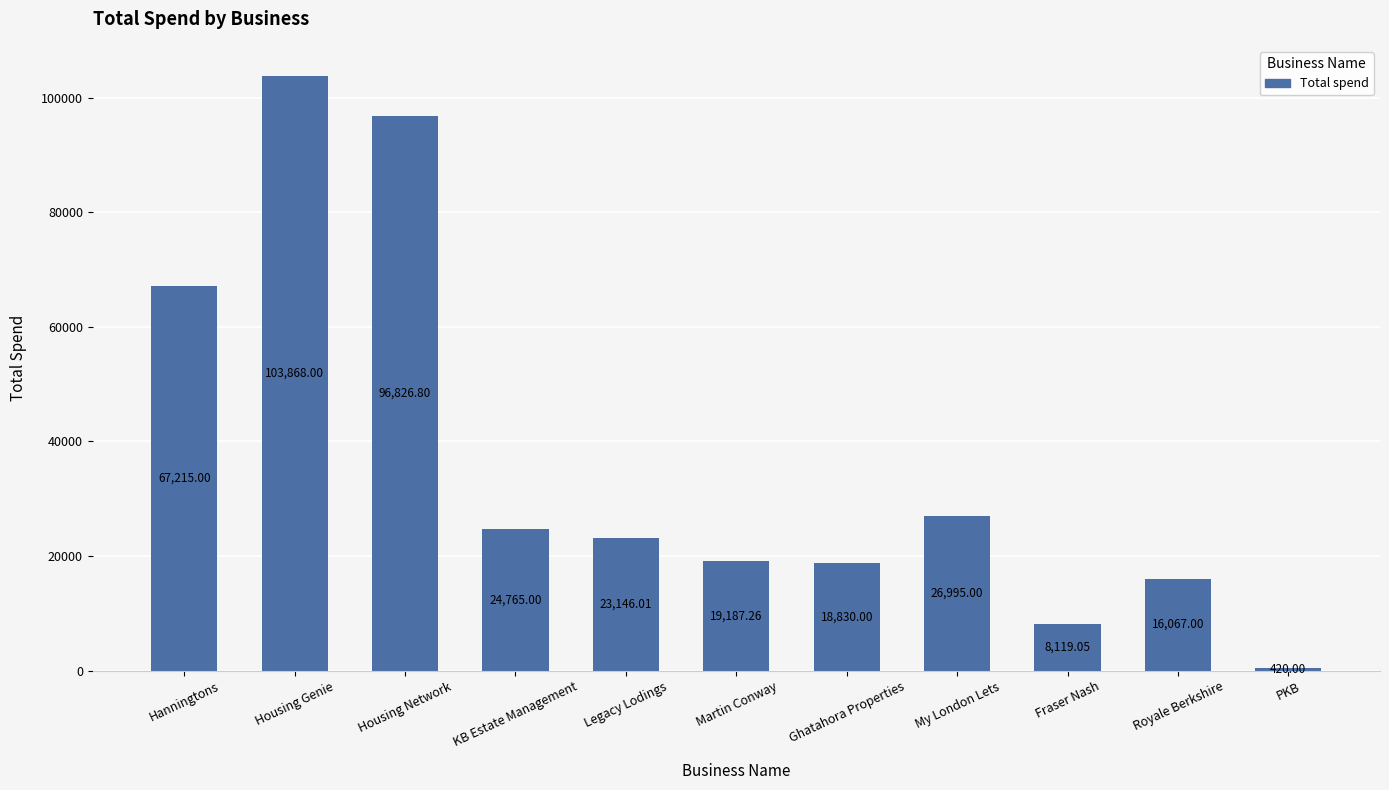

What is the approximate value at Hanningtons?

67215.0